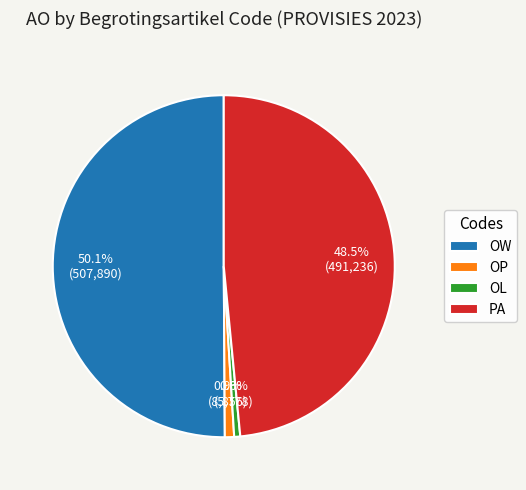

Between OP and PA, which is larger?

PA